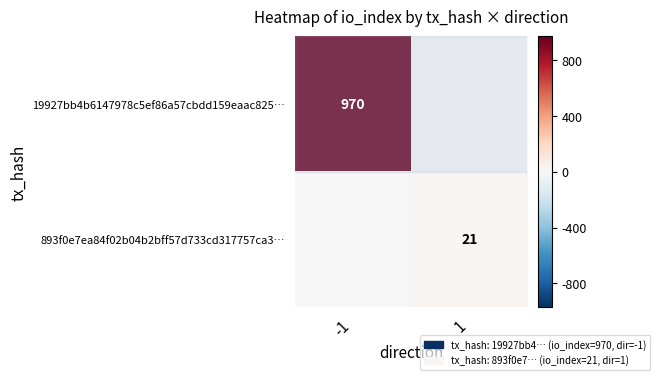

Is it true that 19927bb4b6147978c5ef86a57cbdd159eaac825… equals 970 at -1?

True